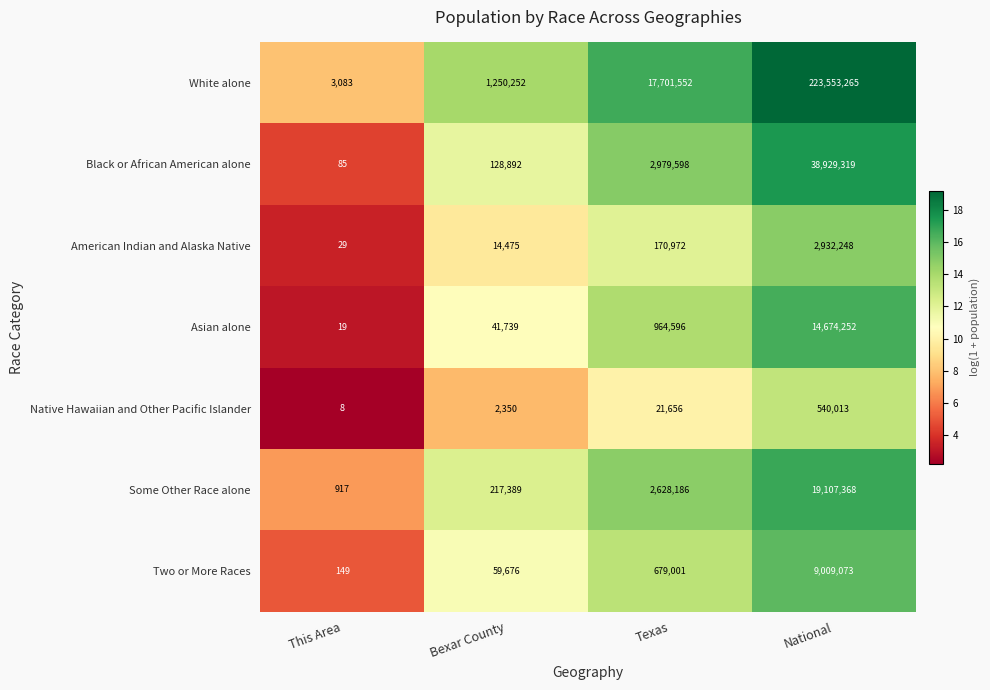

What value does the Some Other Race alone series have at National?

19107368